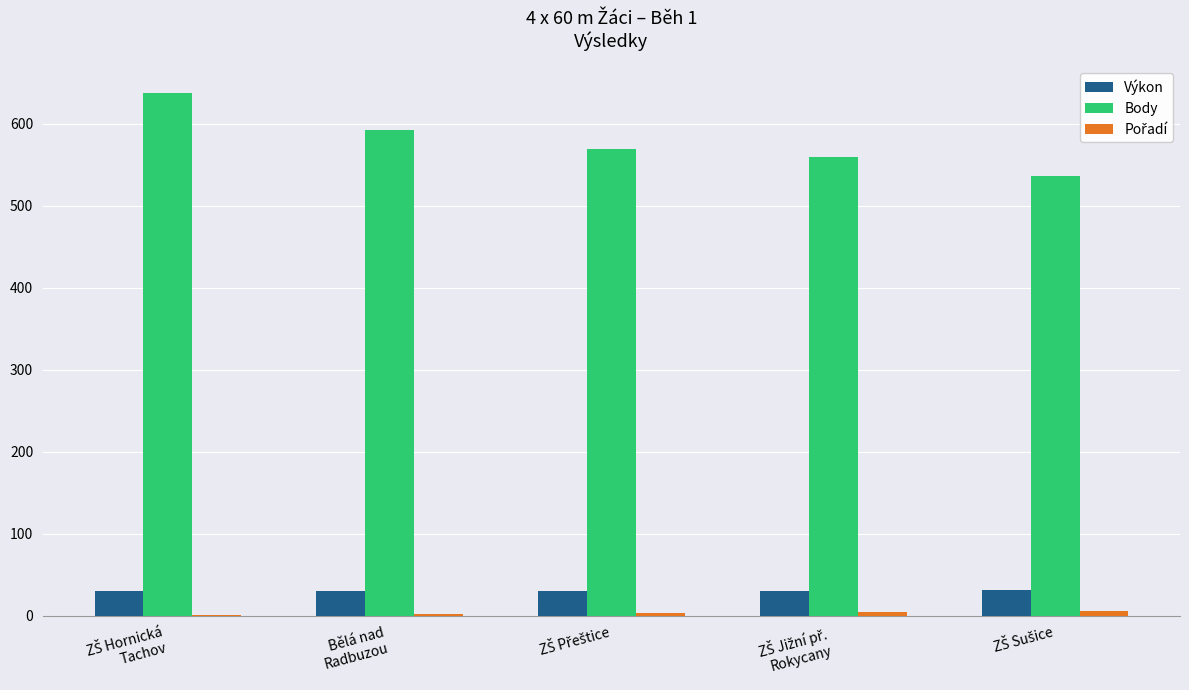

What is the maximum value for Výkon?

30.8